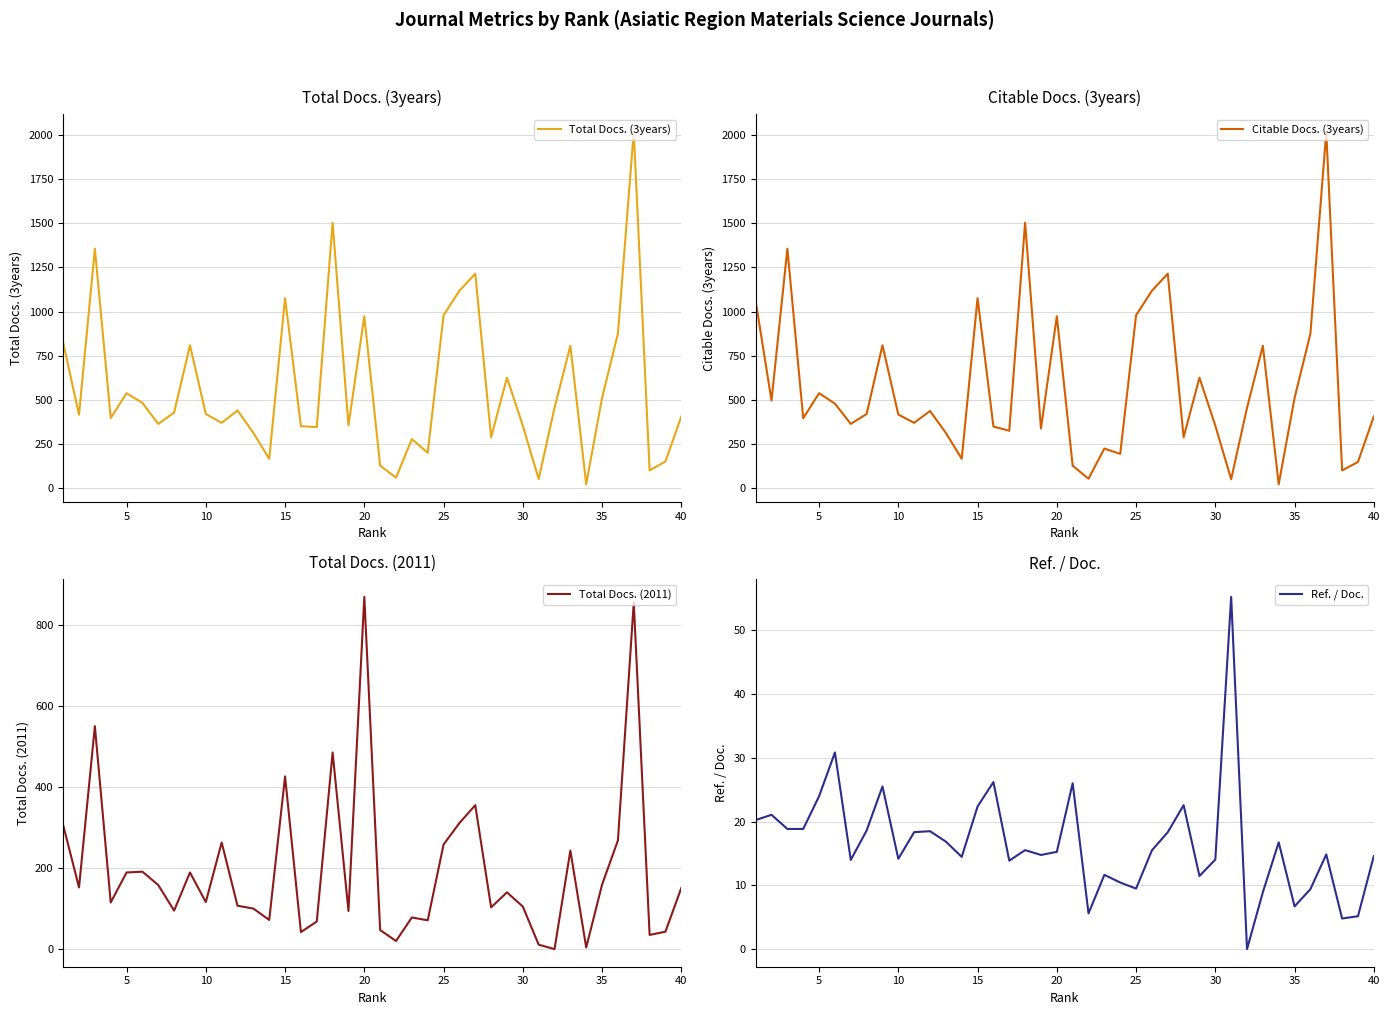

What is the highest value of the Total Docs. (2011) series?

869